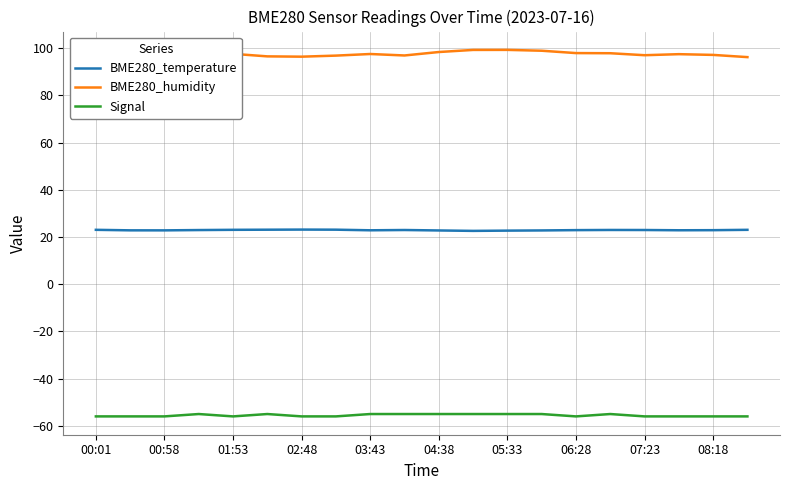

What is the maximum value shown in the chart?

99.3